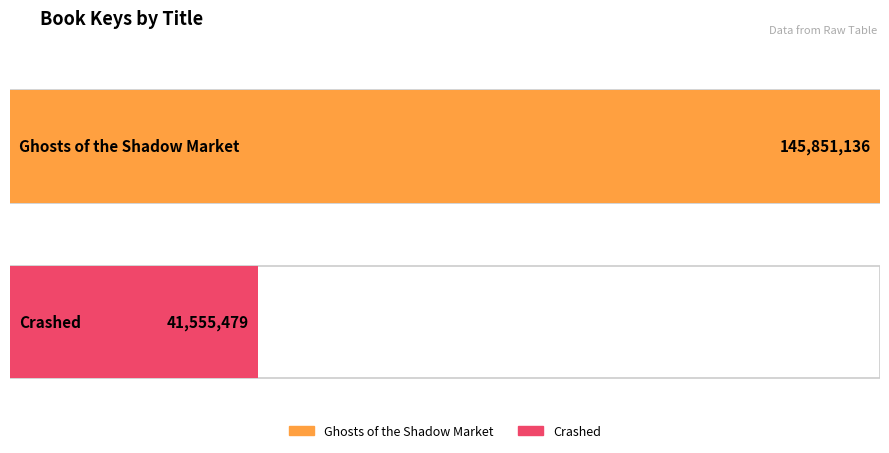

List the labels in order of value, largest first.

Ghosts of the Shadow Market, Crashed